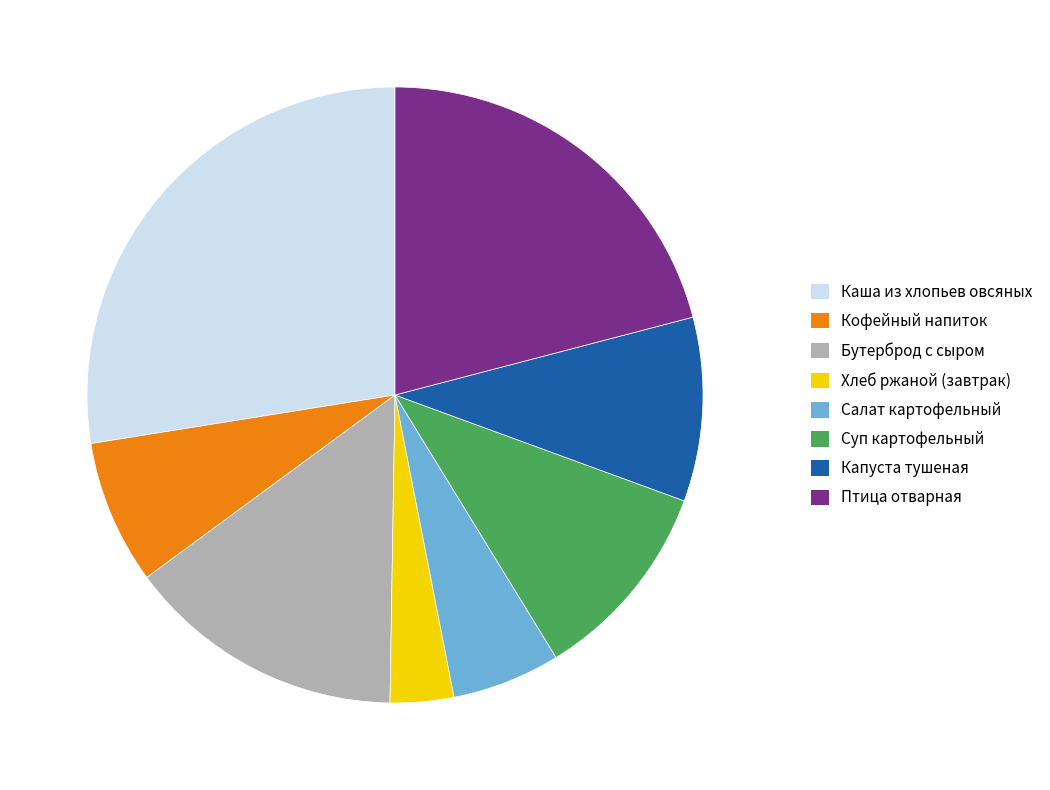

Is the sum of Каша из хлопьев овсяных and Кофейный напиток greater than half?

No